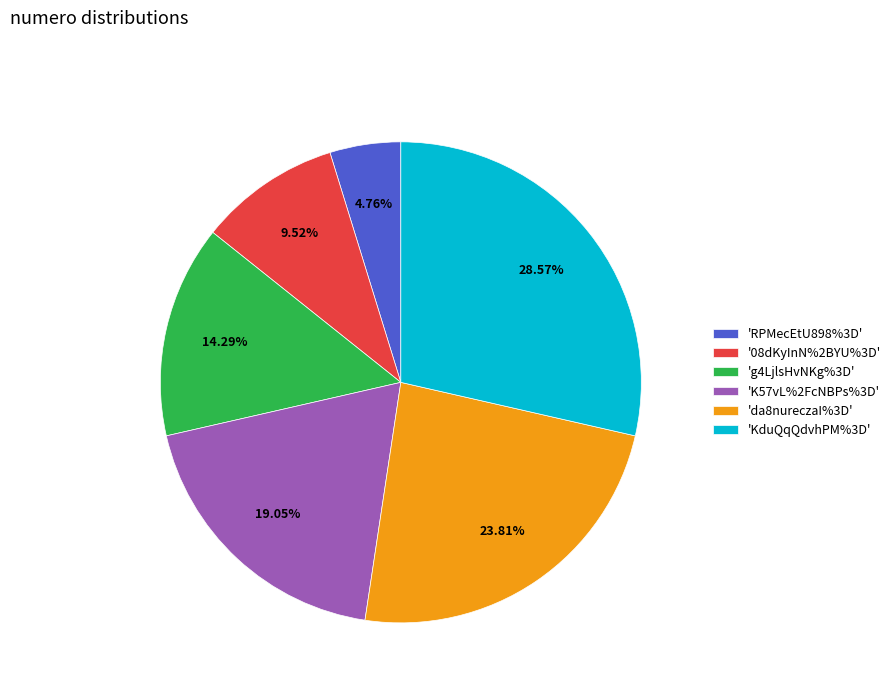

Does any single category account for the majority?

No